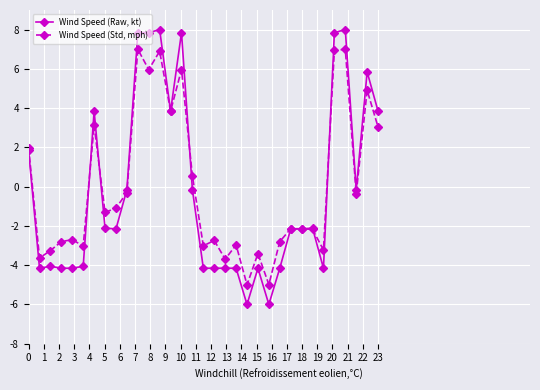

True or false: Wind Speed (Raw, kt) has more than 2 interior local peaks.

True